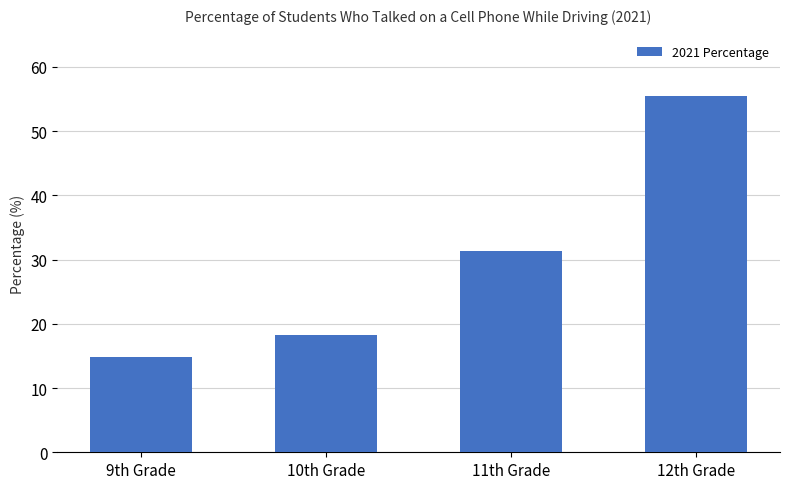

Rank the categories by value from lowest to highest.

9th Grade, 10th Grade, 11th Grade, 12th Grade